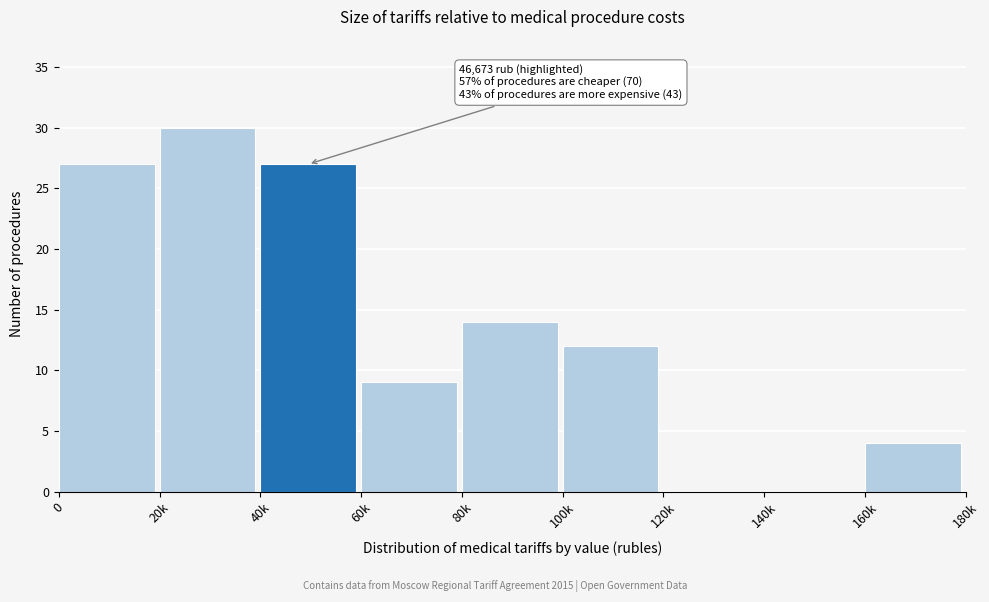

Reading left to right, transcribe all the data shown in this chart.

0=27	20k=30	40k=27	60k=9	80k=14	100k=12	120k=0	140k=0	160k=4